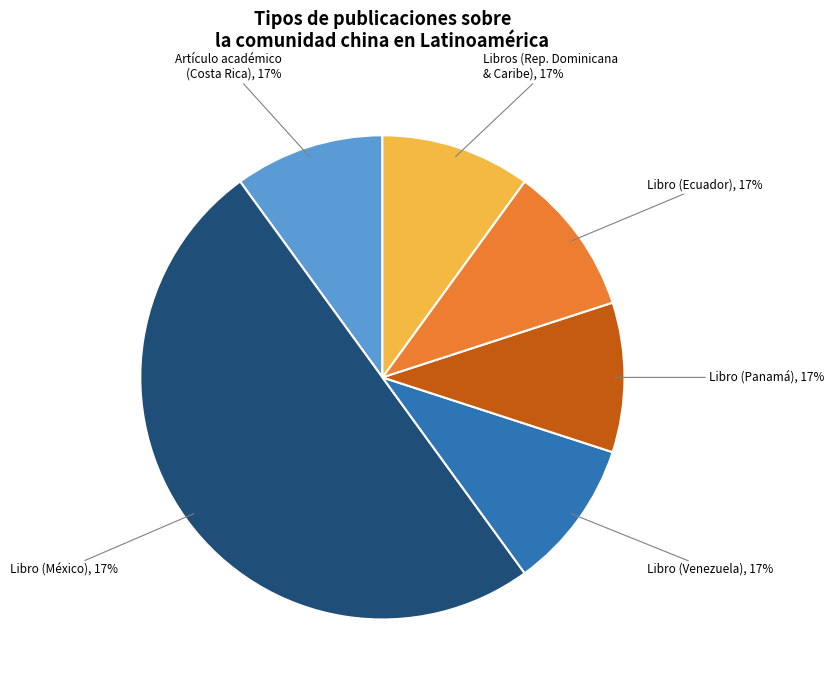

What is the smallest slice in the pie chart?

Artículo académico
(Chen Sui, 2016)